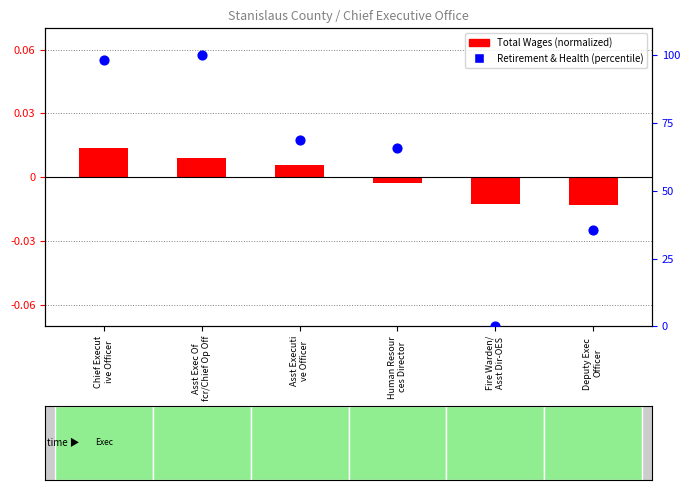

Approximately how many times larger is the value at Deputy Exec 
Officer compared to Asst Exec Of
fcr/Chief Op Off?

0.4